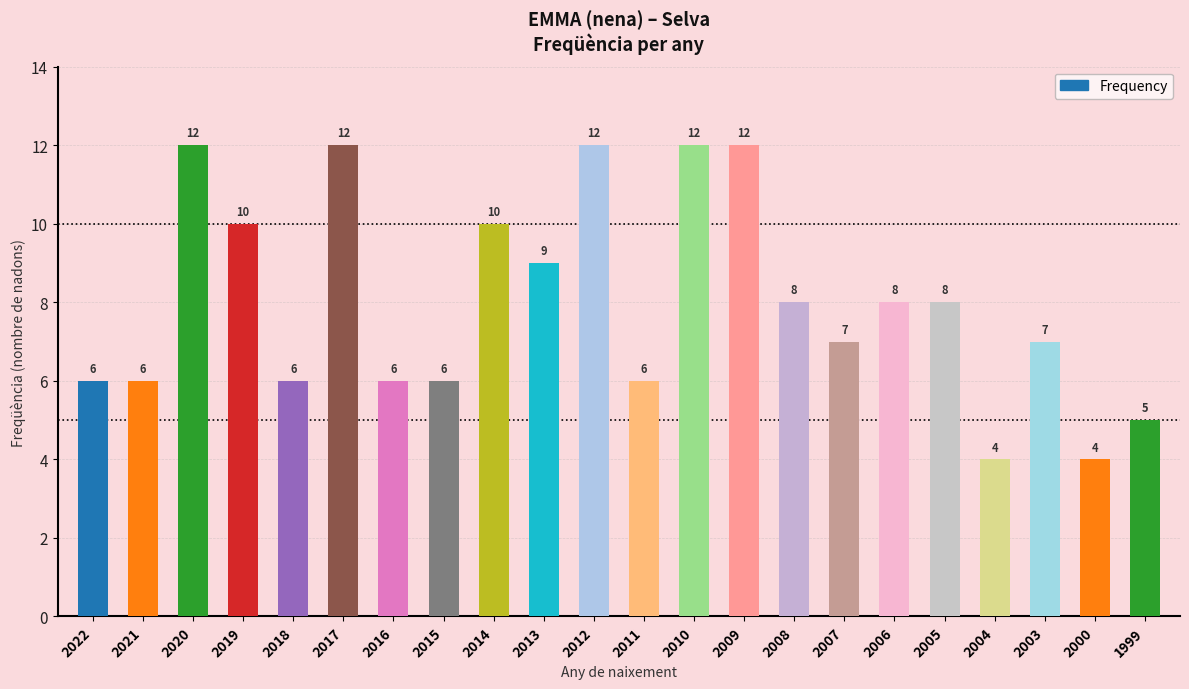

Does the chart contain any negative values?

No